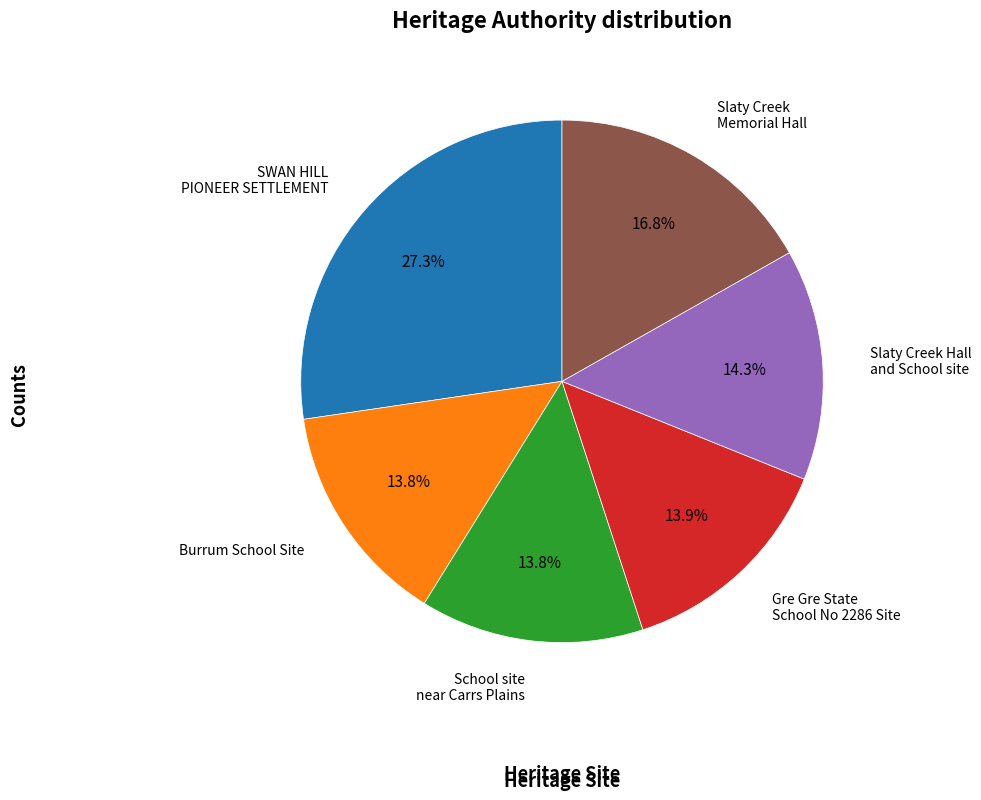

To the nearest percent, what portion does Gre Gre State School No 2286 Site represent?

14%